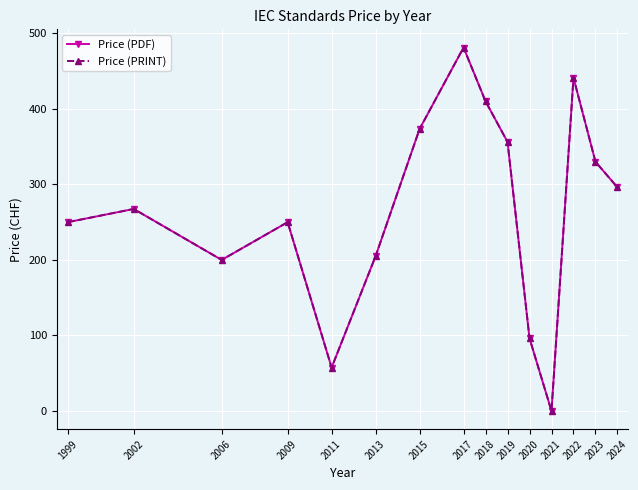

Does the chart have visible grid lines?

Yes